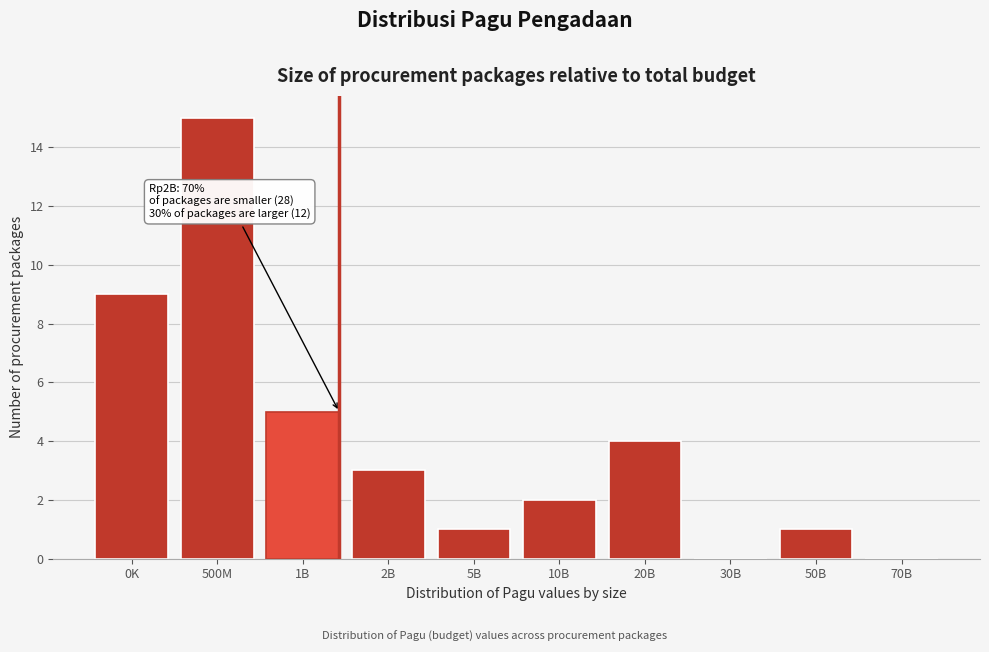

Reading right to left, what are all the values shown in this chart?

70B=0	50B=1	30B=0	20B=4	10B=2	5B=1	2B=3	1B=5	500M=15	0K=9